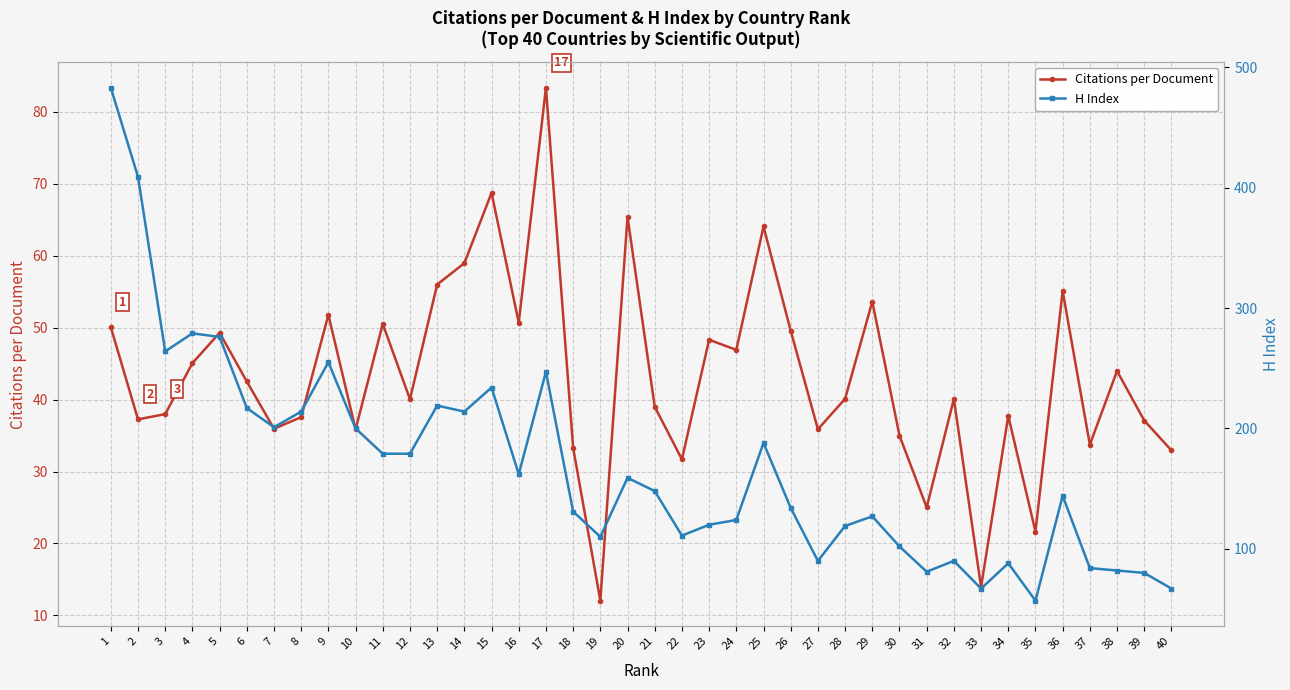

Where does the Citations per Document series first go above 40?

1